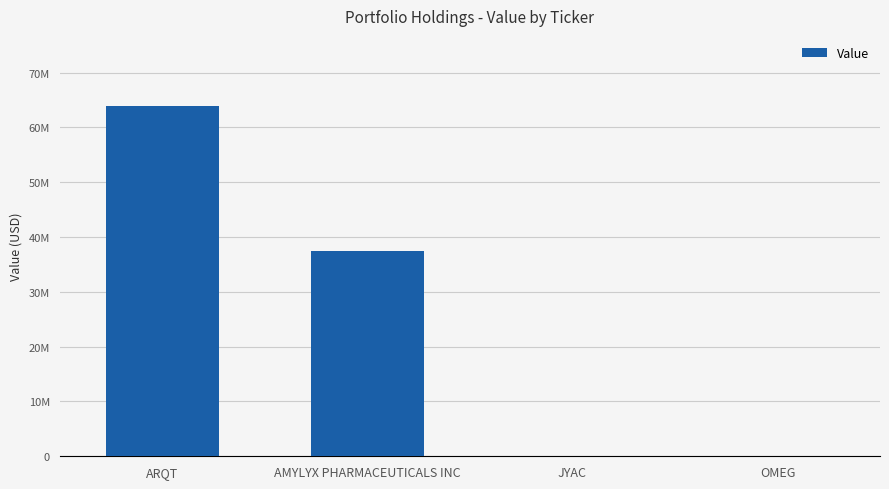

The chart shows a value of 0 at OMEG. True or false?

True